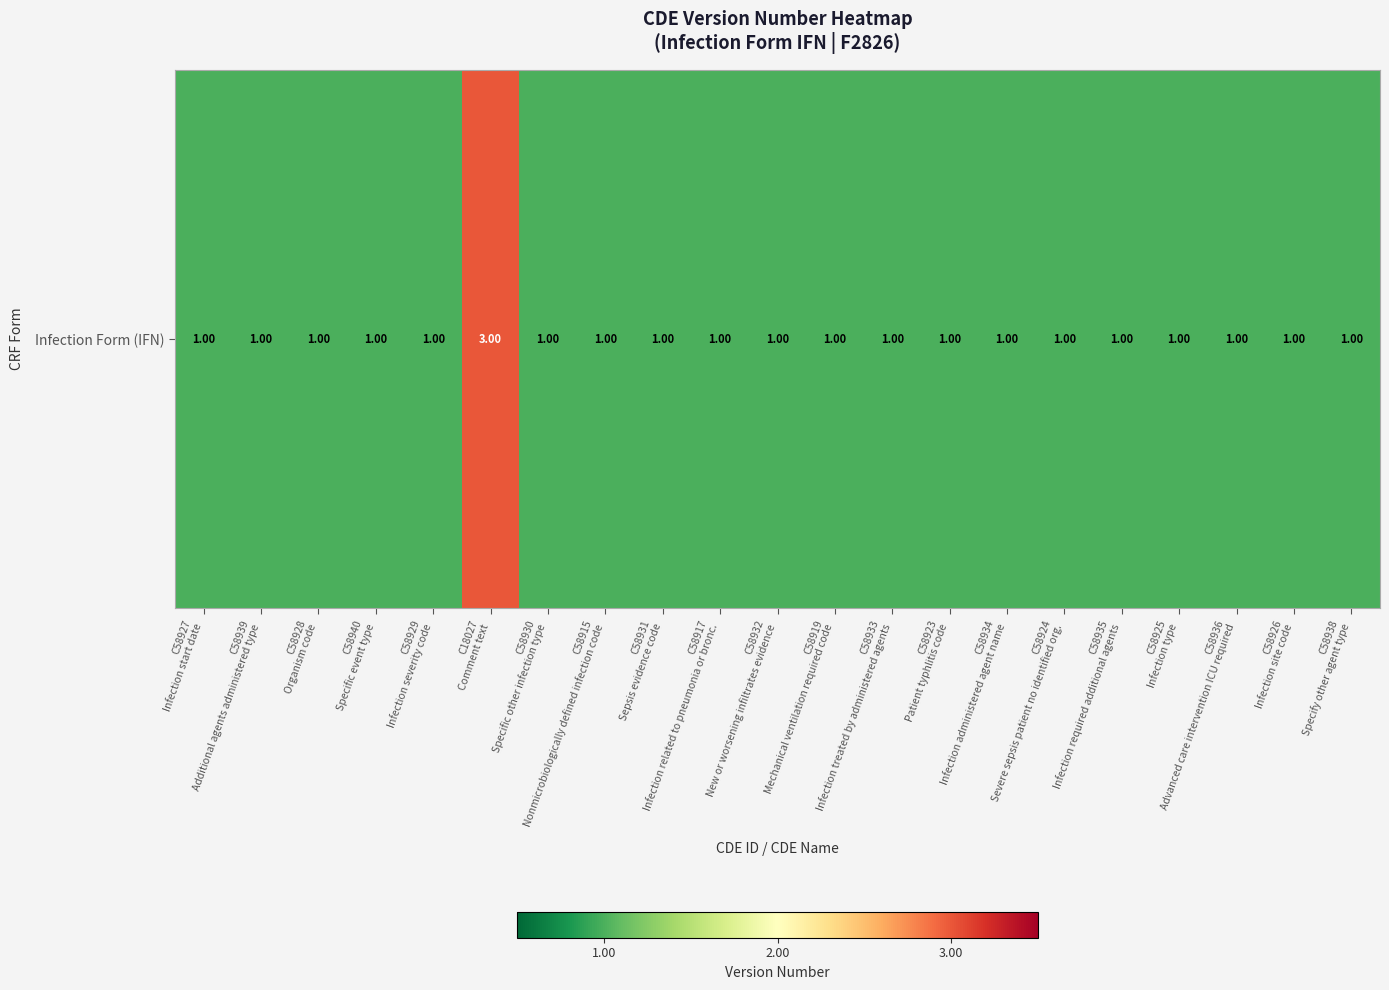

List the labels in order of value, smallest first.

C58927
Infection start date, C58939
Additional agents administered type, C58928
Organism code, C58940
Specific event type, C58929
Infection severity code, C58930
Specific other infection type, C58915
Nonmicrobiologically defined infection code, C58931
Sepsis evidence code, C58917
Infection related to pneumonia or bronc., C58932
New or worsening infiltrates evidence, C58919
Mechanical ventilation required code, C58933
Infection treated by administered agents, C58923
Patient typhlitis code, C58934
Infection administered agent name, C58924
Severe sepsis patient no identified org., C58935
Infection required additional agents, C58925
Infection type, C58936
Advanced care intervention ICU required, C58926
Infection site code, C58938
Specify other agent type, C18027
Comment text